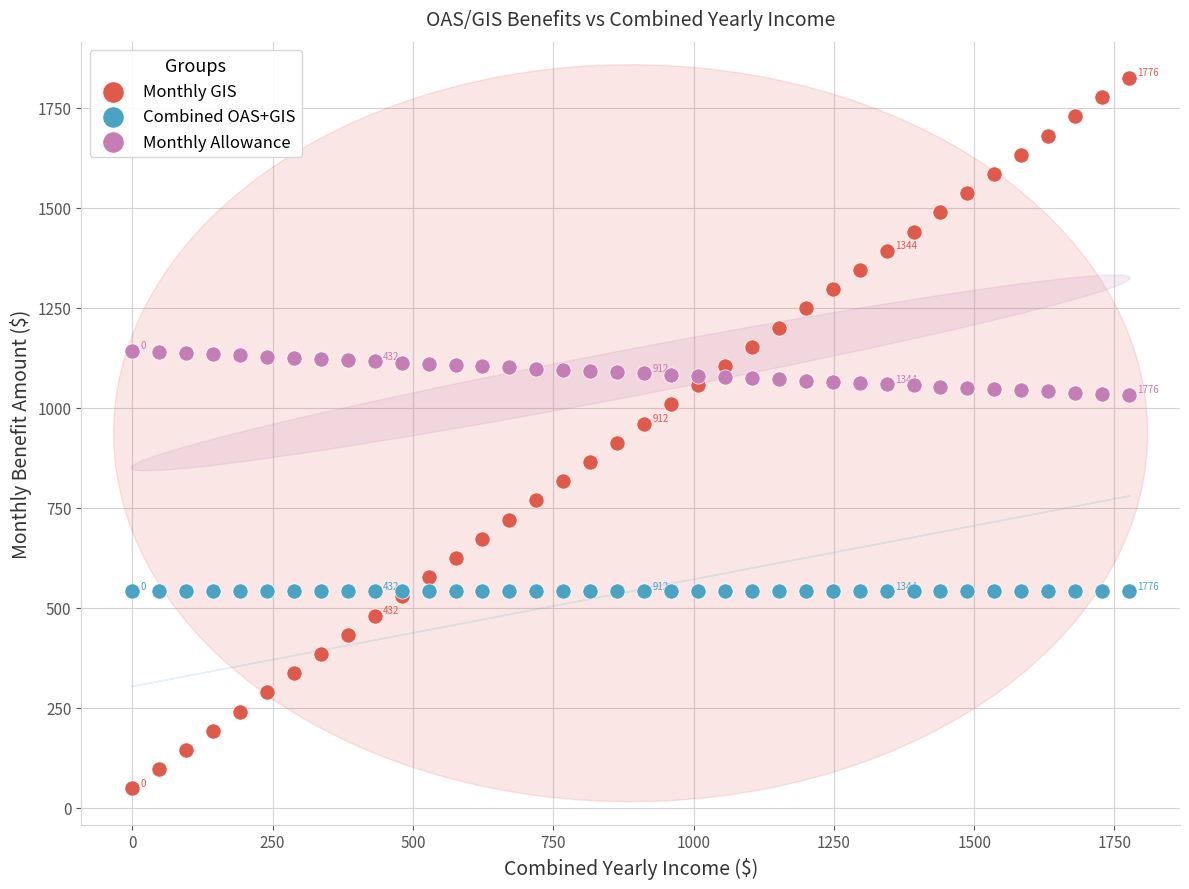

Which series reaches the maximum Y coordinate?

Monthly GIS